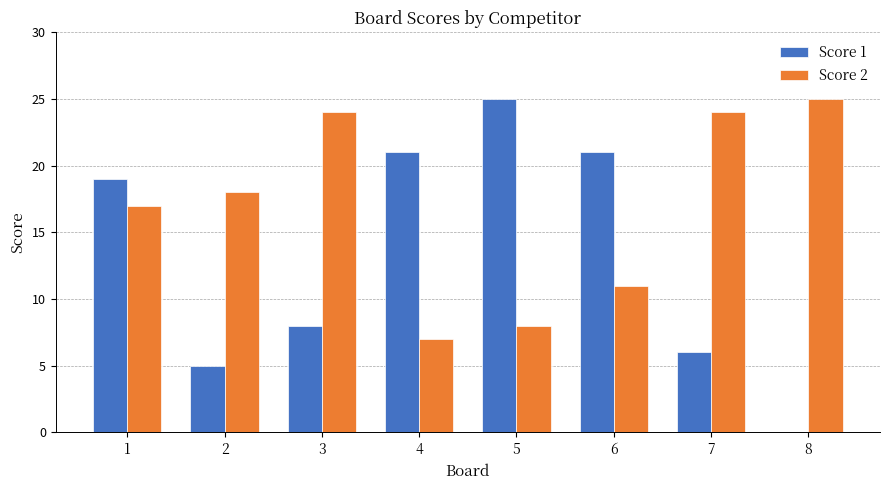

Where is Score 1 nearest to the value 12?

3